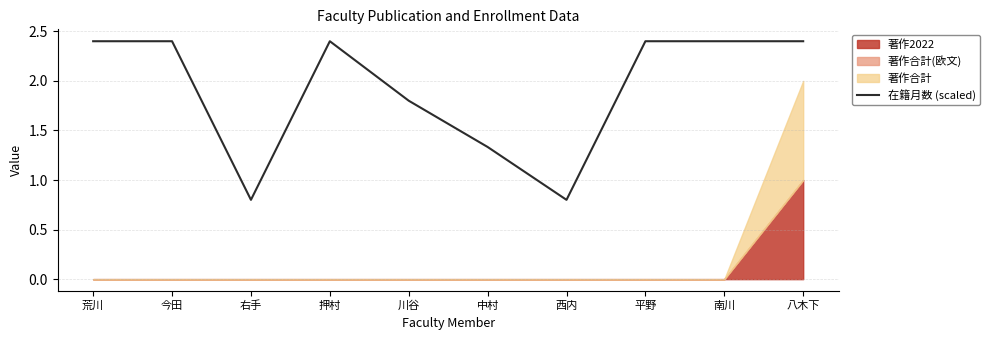

What is the value of the 9th point from the left?

2.4